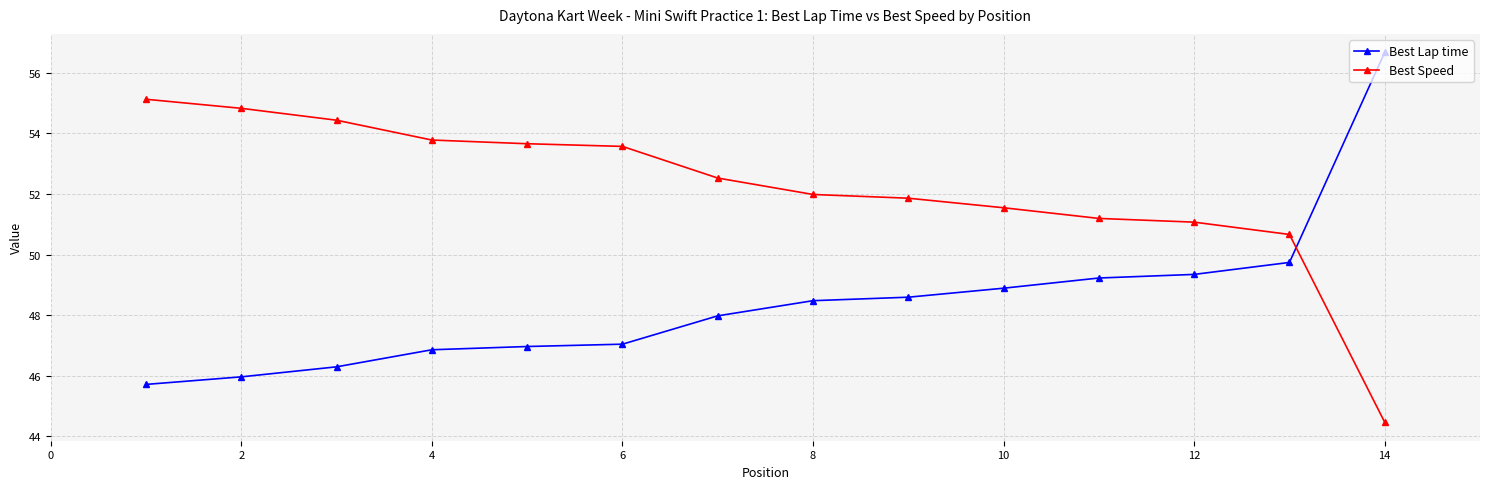

After their last crossing, which series has the higher values: Best Lap time or Best Speed?

Best Lap time